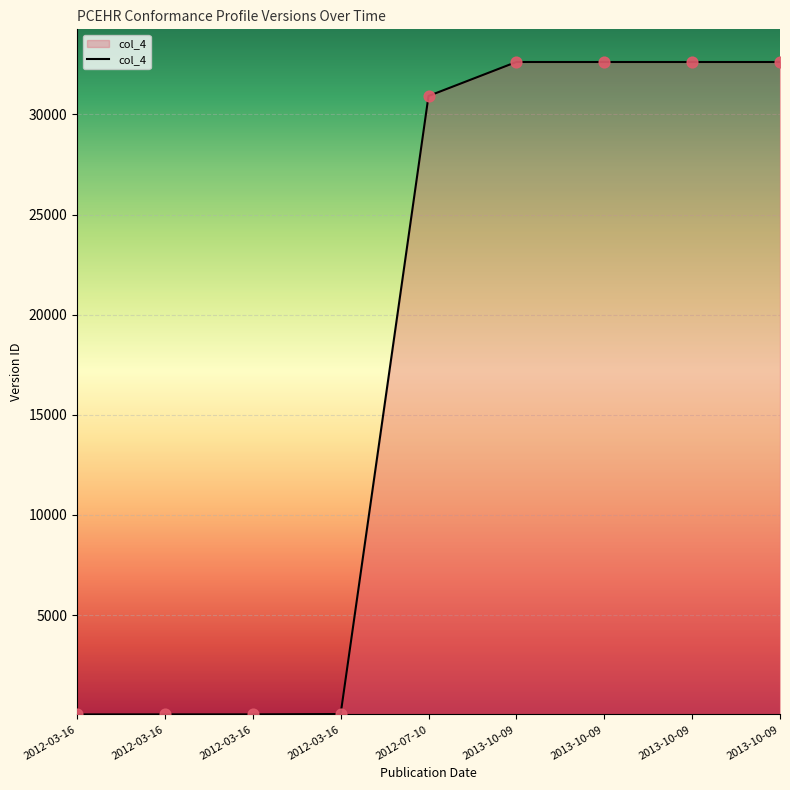

What is the ratio of the value at 2013-10-09 to the value at 2012-03-16?

836.4